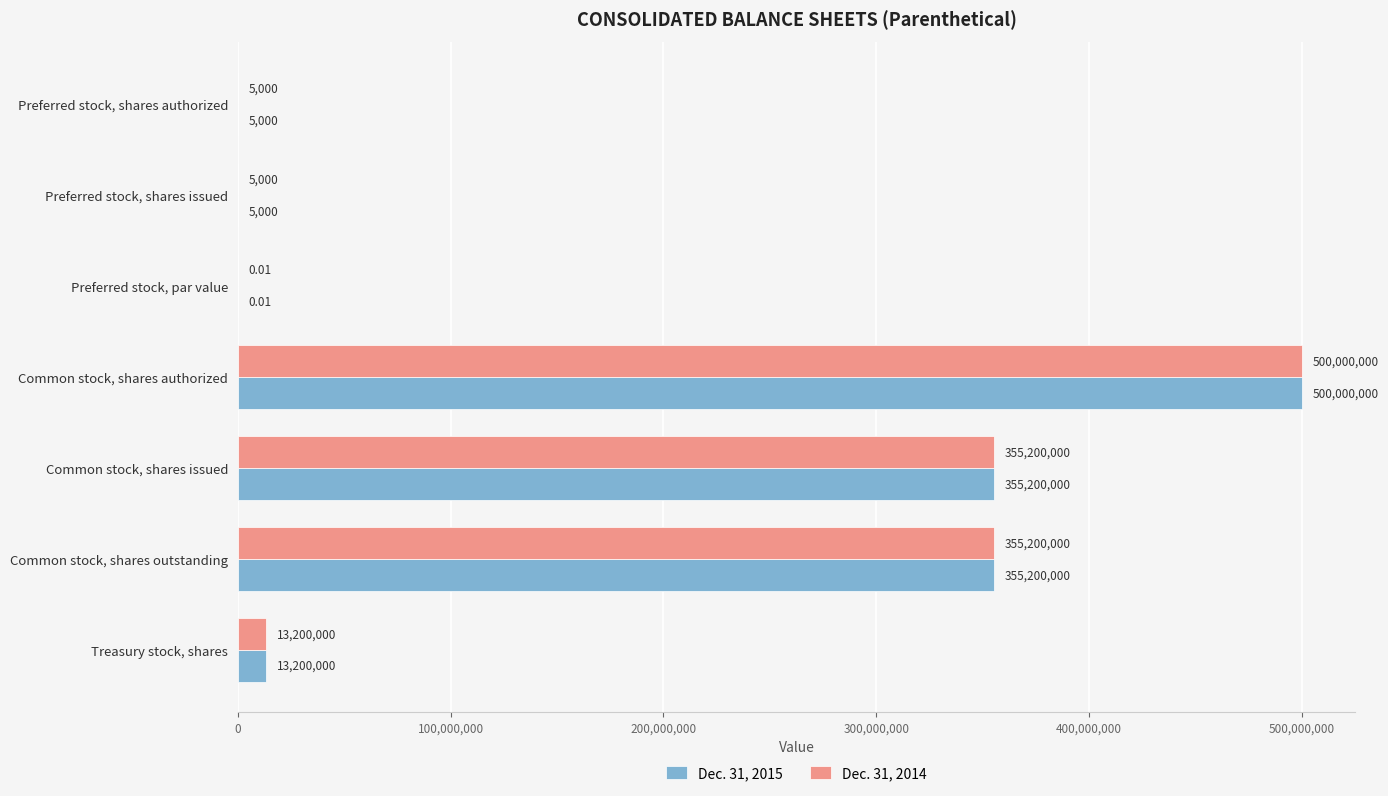

What is the sum of all Dec. 31, 2014 values?

1223610000.0